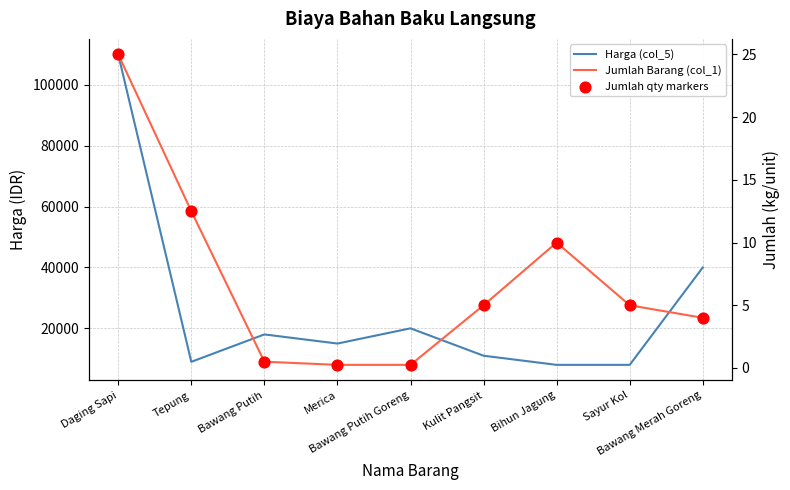

At how many categories does at least one series exceed 65706?

1